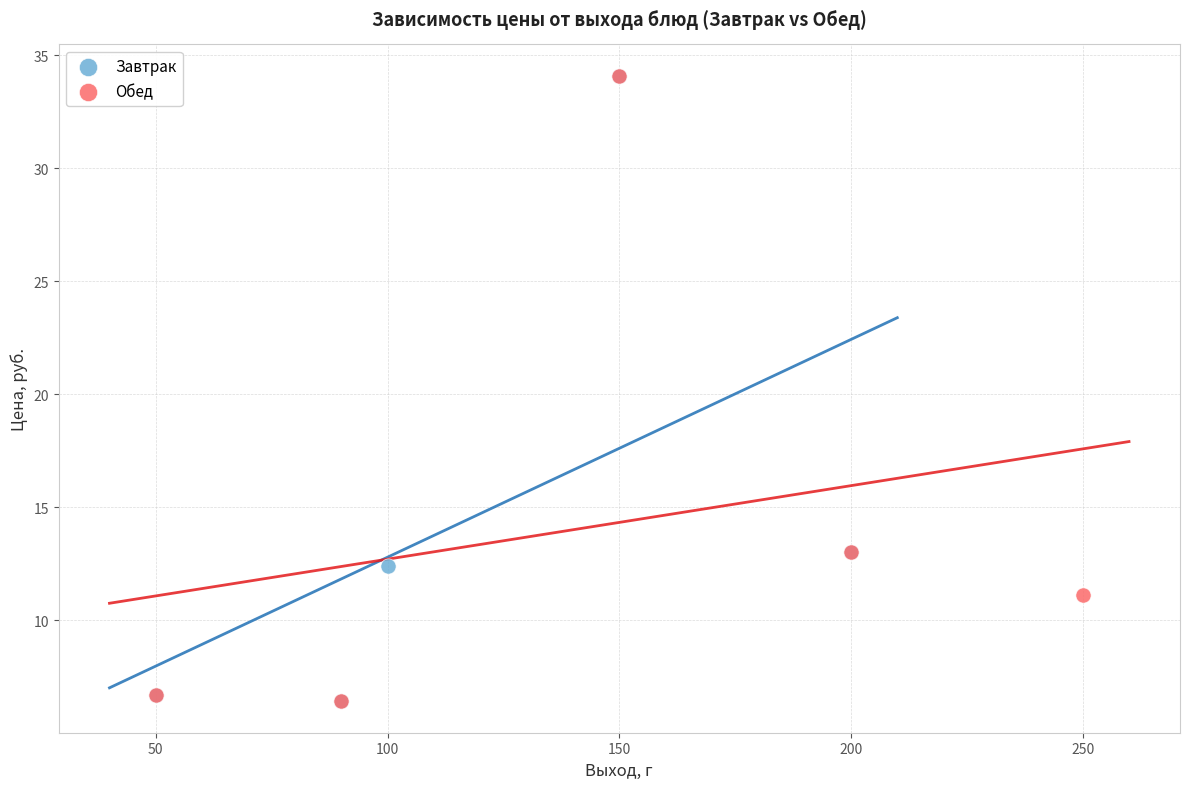

What are all the series names shown in the legend?

Завтрак, Обед